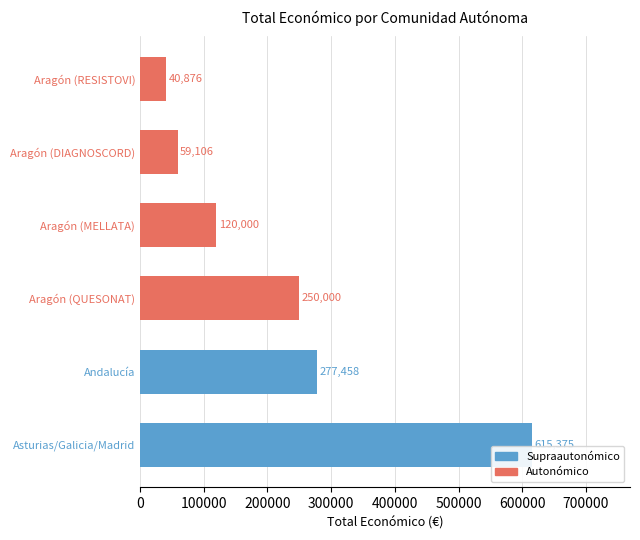

Rank the categories by value from highest to lowest.

Asturias/Galicia/Madrid, Andalucía, Aragón (QUESONAT), Aragón (MELLATA), Aragón (DIAGNOSCORD), Aragón (RESISTOVI)